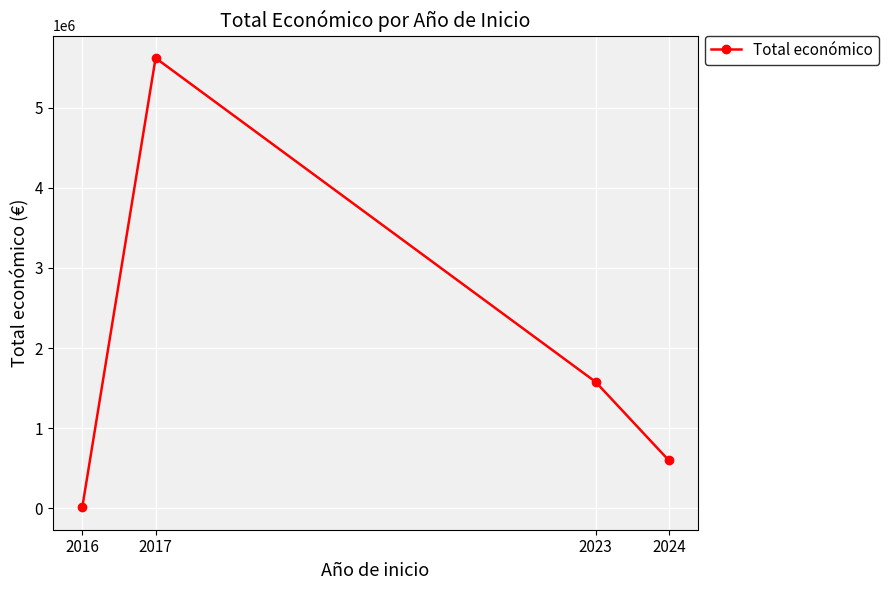

What is the ratio of the value at 2024 to the value at 2017?

0.1